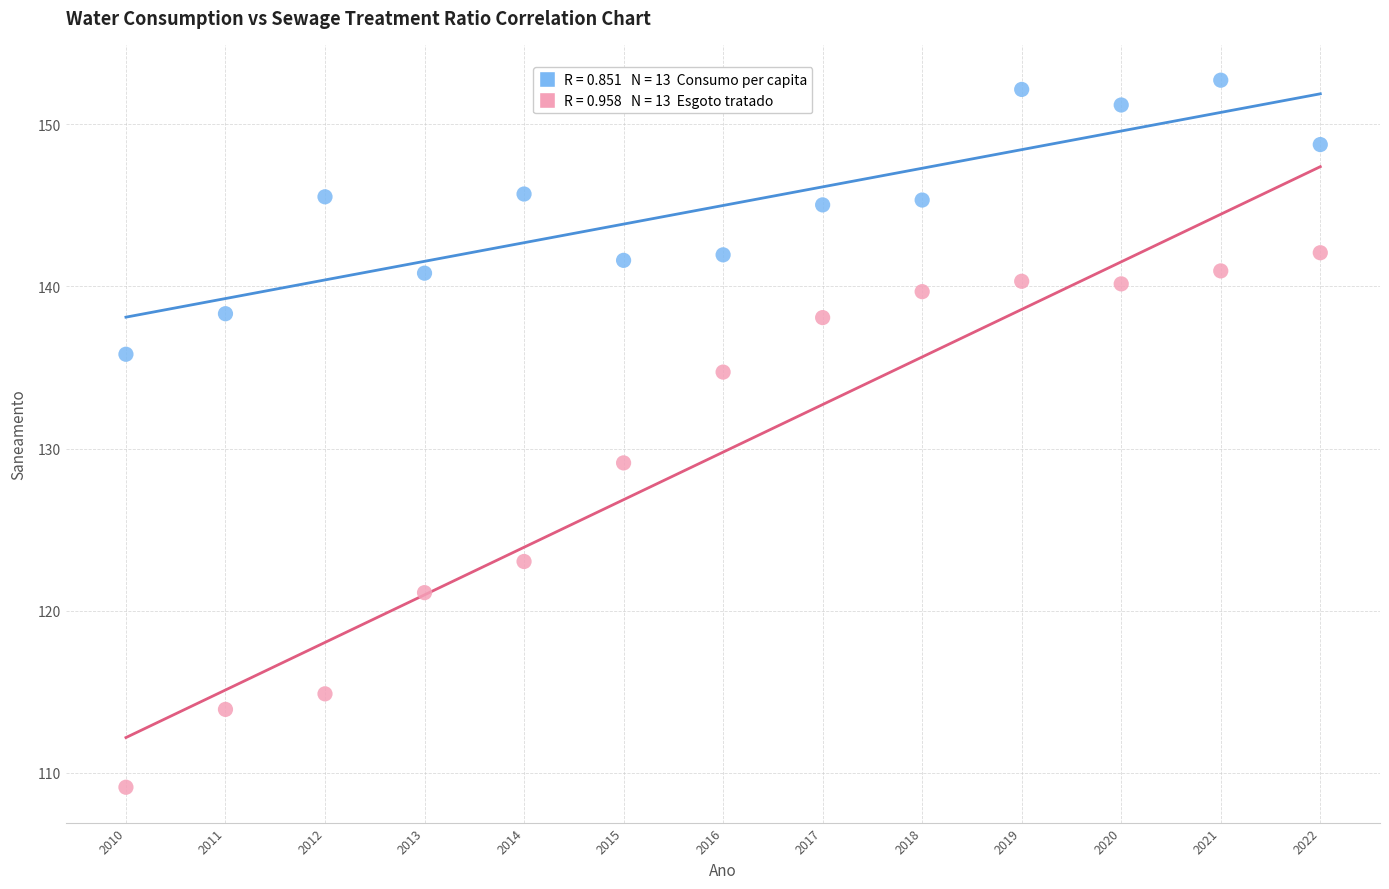

Across all data points, what is the range of Y values (max minus min)?

43.6